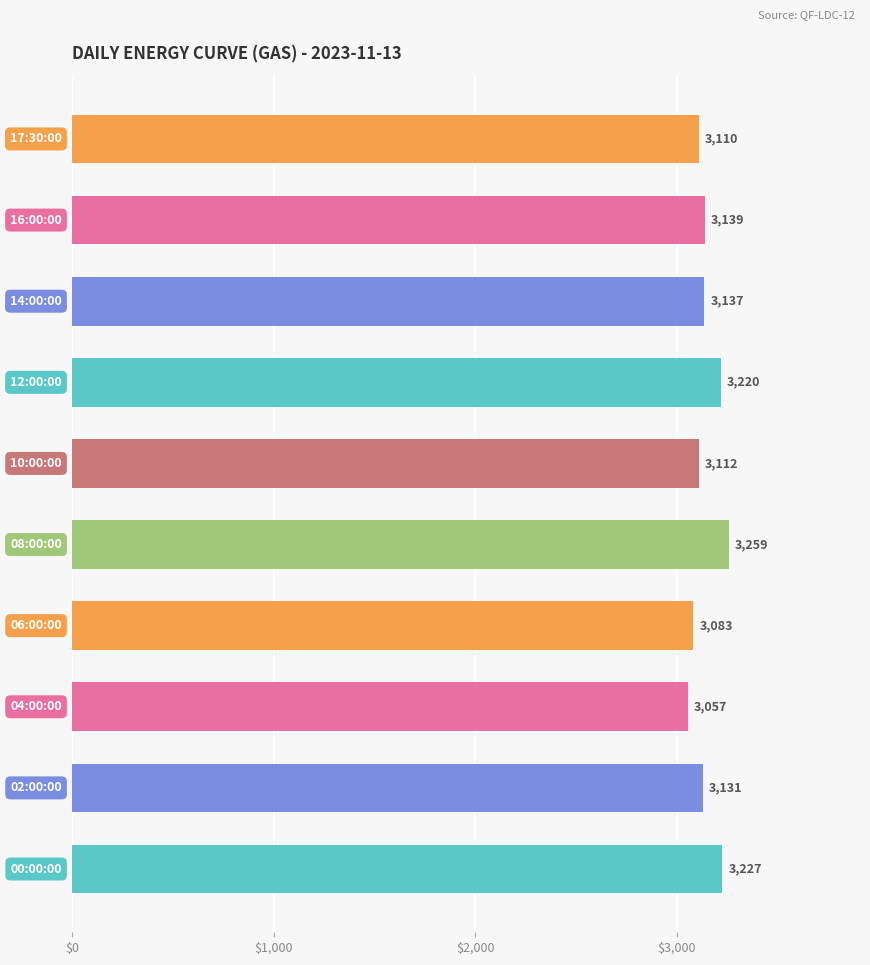

What is the greatest value displayed?

3259.0